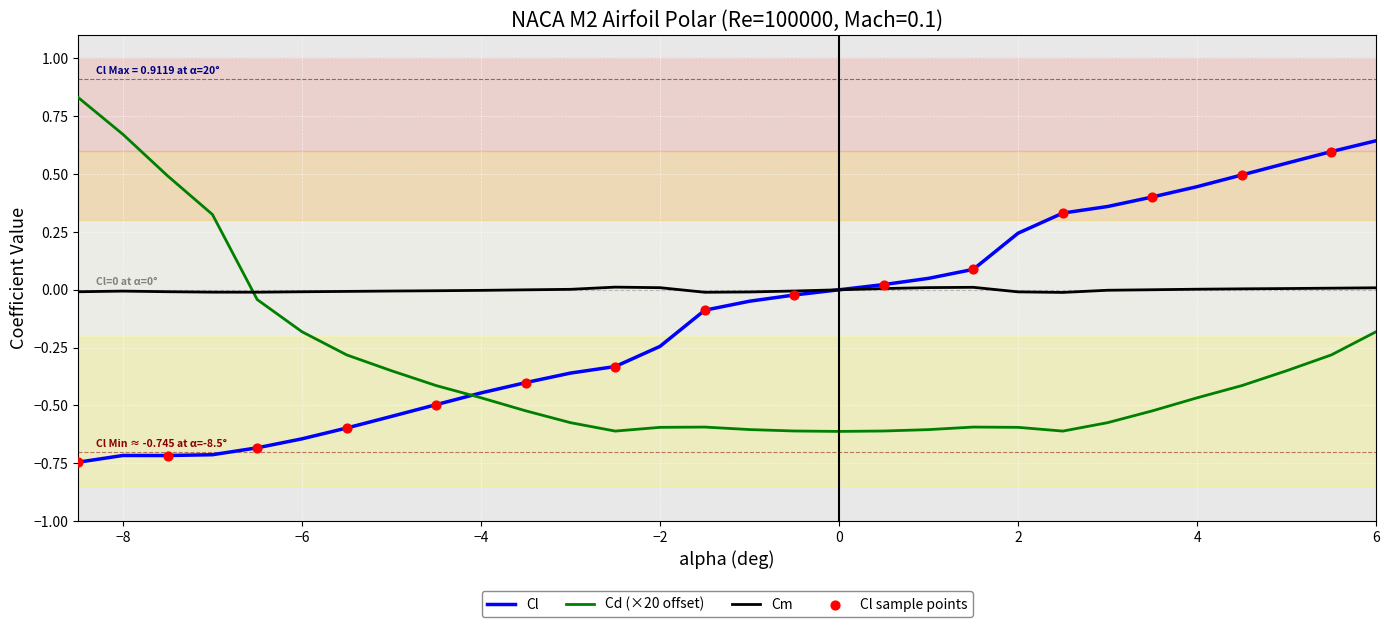

Which series has the largest total across all categories?

Cm